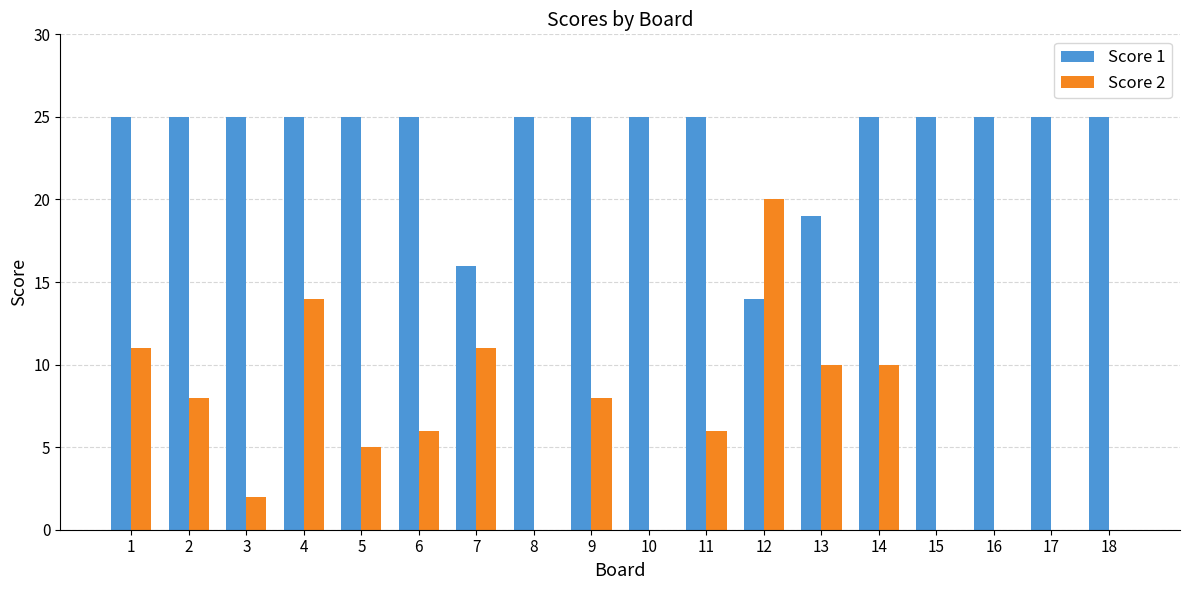

At which category is the sum across all series the highest?

4